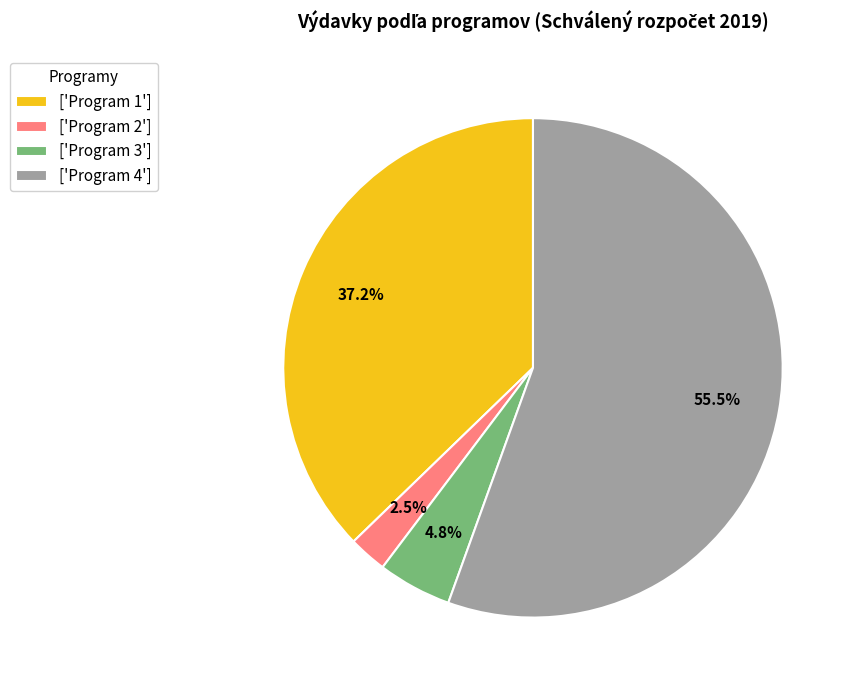

Rank the categories by value from lowest to highest.

['Program 2'], ['Program 3'], ['Program 1'], ['Program 4']